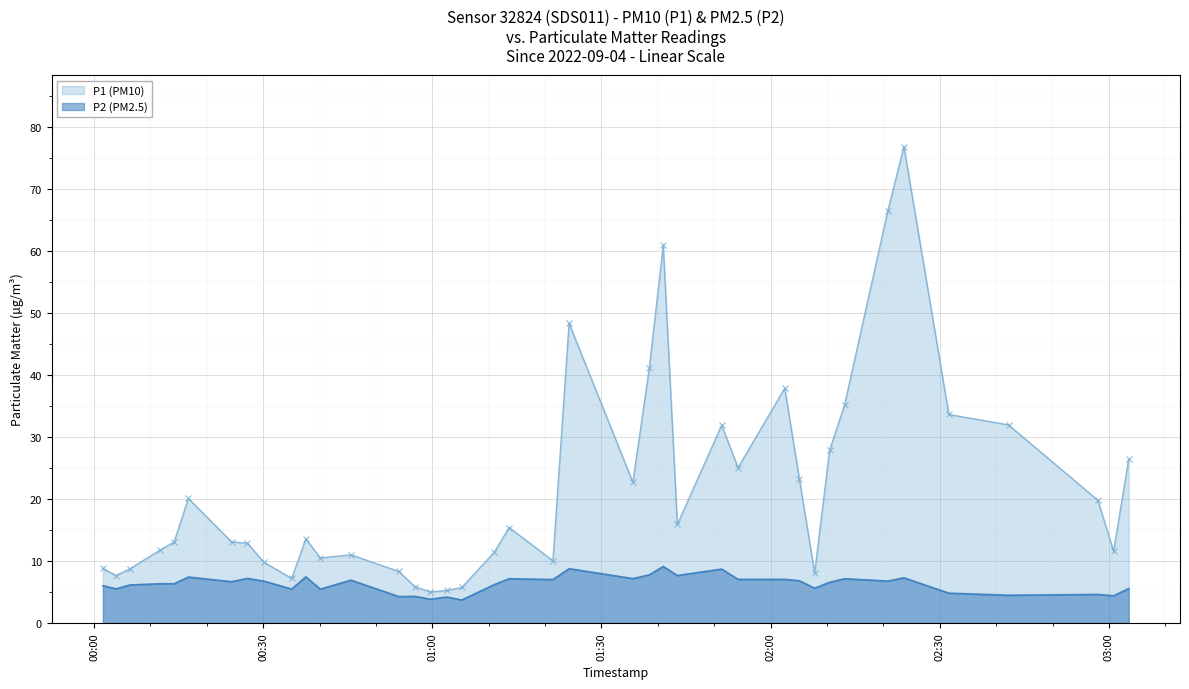

Reading left to right, extract all data points from this chart.

P1: 2022-09-04T00:01:35=8.8	2022-09-04T00:03:54=7.6	2022-09-04T00:06:24=8.8	2022-09-04T00:11:40=11.7	2022-09-04T00:14:12=13.1	2022-09-04T00:16:44=20.1	2022-09-04T00:24:23=13.1	2022-09-04T00:27:13=12.8	2022-09-04T00:30:05=9.8	2022-09-04T00:35:03=7.2	2022-09-04T00:37:34=13.6	2022-09-04T00:40:08=10.5	2022-09-04T00:45:34=11.0	2022-09-04T00:54:03=8.3	2022-09-04T00:56:54=5.8	2022-09-04T00:59:40=5.0	2022-09-04T01:02:37=5.2	2022-09-04T01:05:13=5.7	2022-09-04T01:11:01=11.4	2022-09-04T01:13:37=15.4	2022-09-04T01:21:23=10.0	2022-09-04T01:24:15=48.3	2022-09-04T01:35:34=22.7	2022-09-04T01:38:28=41.0	2022-09-04T01:40:57=60.9	2022-09-04T01:43:27=15.9	2022-09-04T01:51:19=31.9	2022-09-04T01:54:13=25.0	2022-09-04T02:02:30=37.9	2022-09-04T02:05:06=23.1	2022-09-04T02:07:48=8.1	2022-09-04T02:10:27=27.8	2022-09-04T02:13:06=35.1	2022-09-04T02:20:46=66.4	2022-09-04T02:23:38=76.8	2022-09-04T02:31:36=33.6	2022-09-04T02:42:11=31.9	2022-09-04T02:58:02=19.8	2022-09-04T03:00:49=11.6	2022-09-04T03:03:30=26.4
P2: 2022-09-04T00:01:35=6.0	2022-09-04T00:03:54=5.5	2022-09-04T00:06:24=6.1	2022-09-04T00:11:40=6.3	2022-09-04T00:14:12=6.3	2022-09-04T00:16:44=7.4	2022-09-04T00:24:23=6.7	2022-09-04T00:27:13=7.2	2022-09-04T00:30:05=6.8	2022-09-04T00:35:03=5.5	2022-09-04T00:37:34=7.4	2022-09-04T00:40:08=5.5	2022-09-04T00:45:34=6.9	2022-09-04T00:54:03=4.2	2022-09-04T00:56:54=4.3	2022-09-04T00:59:40=3.8	2022-09-04T01:02:37=4.2	2022-09-04T01:05:13=3.7	2022-09-04T01:11:01=6.2	2022-09-04T01:13:37=7.1	2022-09-04T01:21:23=7.0	2022-09-04T01:24:15=8.8	2022-09-04T01:35:34=7.2	2022-09-04T01:38:28=7.8	2022-09-04T01:40:57=9.1	2022-09-04T01:43:27=7.7	2022-09-04T01:51:19=8.7	2022-09-04T01:54:13=7.0	2022-09-04T02:02:30=7.0	2022-09-04T02:05:06=6.8	2022-09-04T02:07:48=5.6	2022-09-04T02:10:27=6.5	2022-09-04T02:13:06=7.1	2022-09-04T02:20:46=6.8	2022-09-04T02:23:38=7.3	2022-09-04T02:31:36=4.8	2022-09-04T02:42:11=4.5	2022-09-04T02:58:02=4.6	2022-09-04T03:00:49=4.4	2022-09-04T03:03:30=5.5